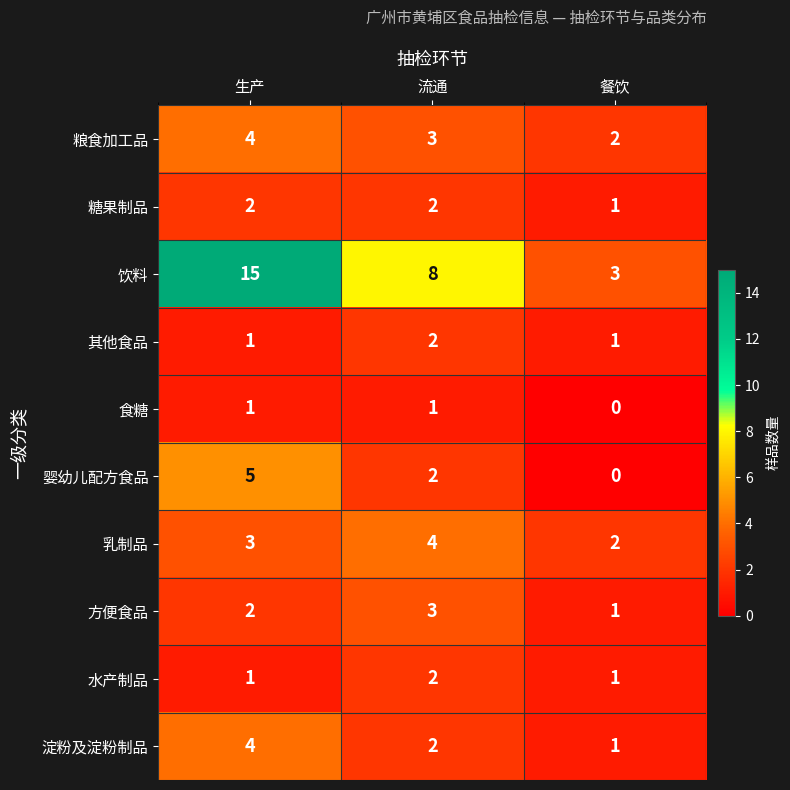

Is it true that 淀粉及淀粉制品 equals 4 at 生产?

True